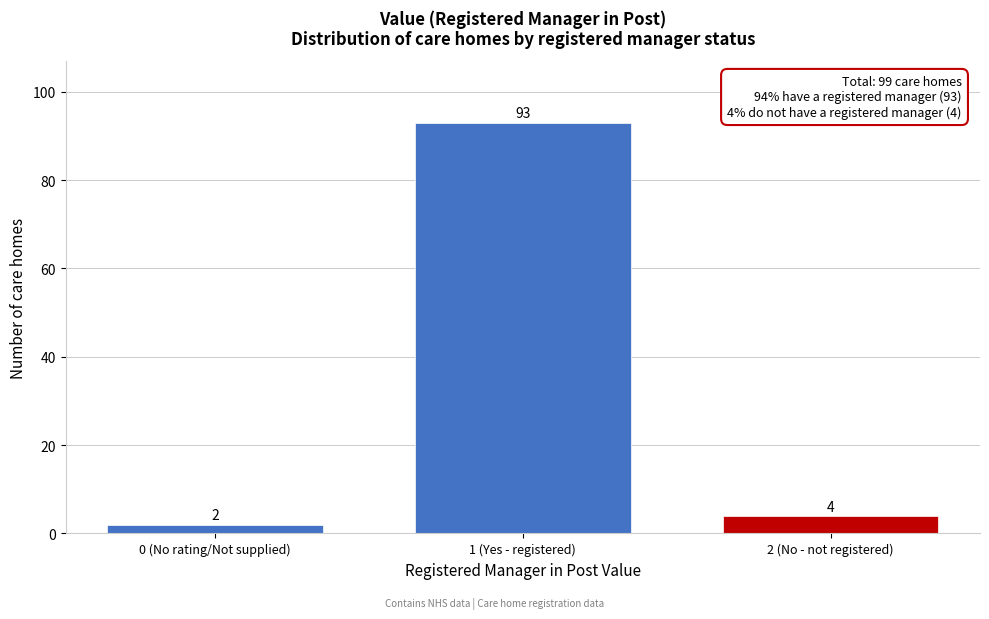

Reading left to right, list all the values displayed in this chart.

0 (No rating/Not supplied)=2	1 (Yes - registered)=93	2 (No - not registered)=4